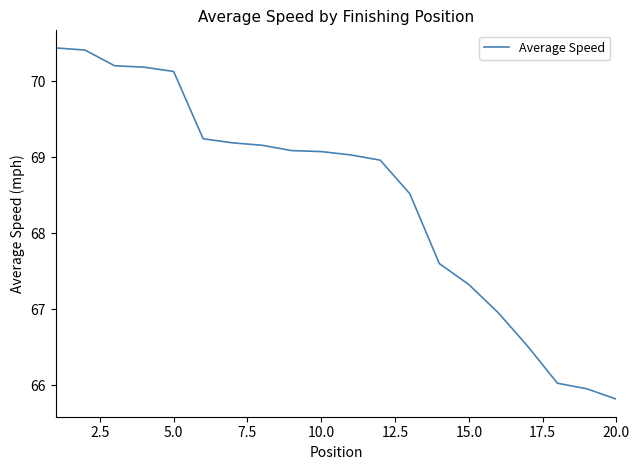

What is the difference between the maximum and minimum values?

4.6